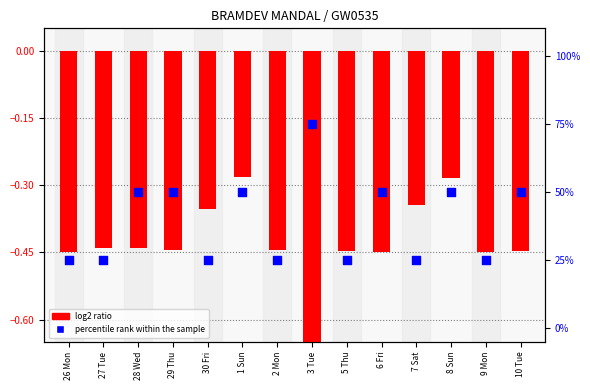

At which category is the sum across all series the highest?

3 Tue